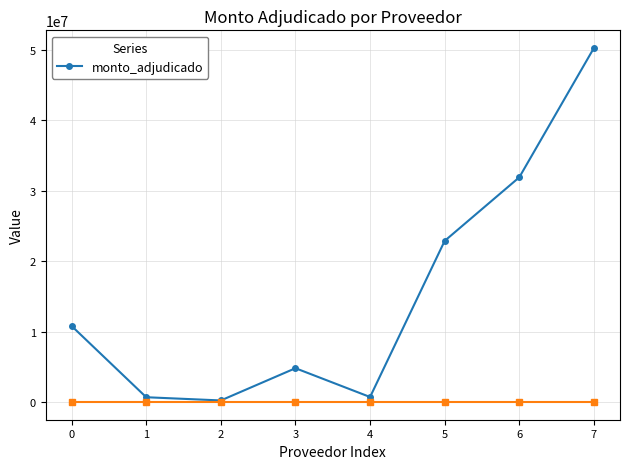

What is the change in value from 0 to 3?

-5990500